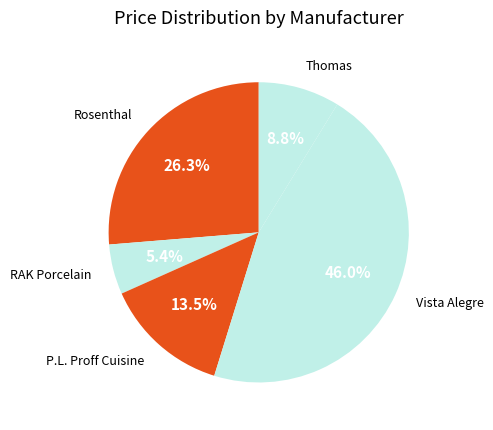

What percentage is NOT represented by Vista Alegre?

54.0%